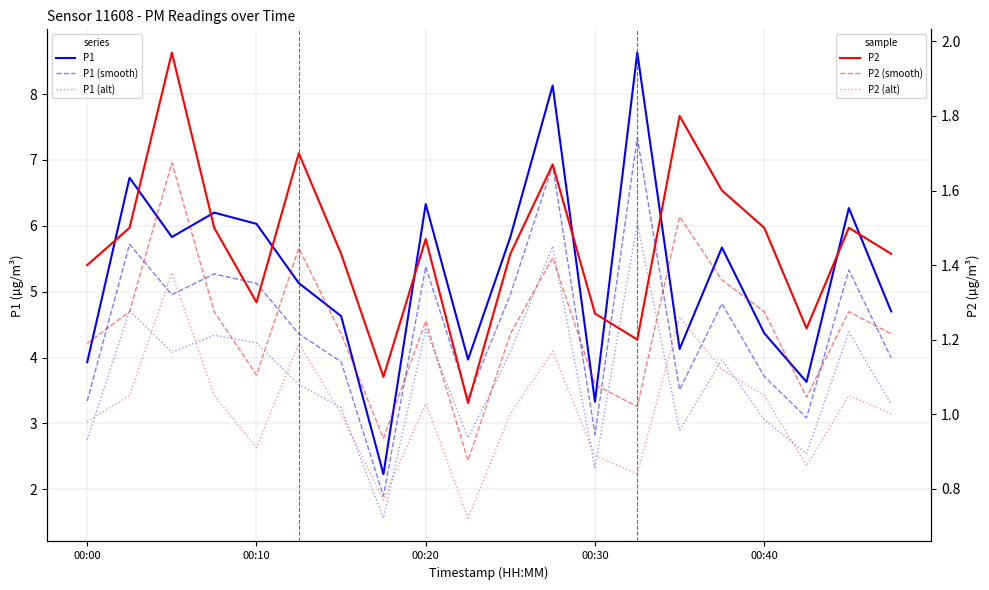

What is the difference between the P1 (smooth) values at 18 and 5?

1.0